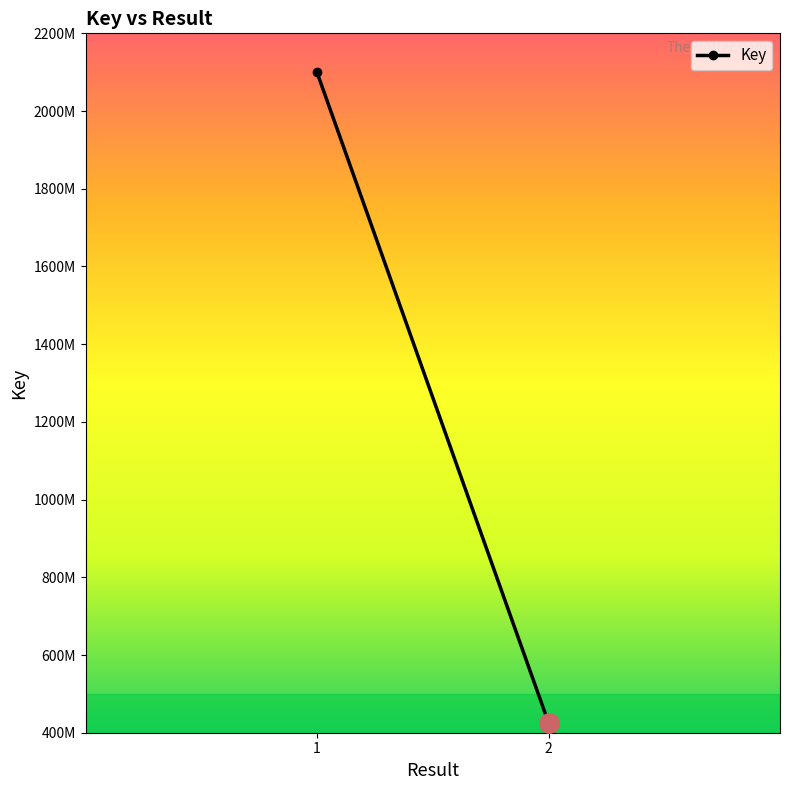

The value at 1 is 2099420816. True or false?

True